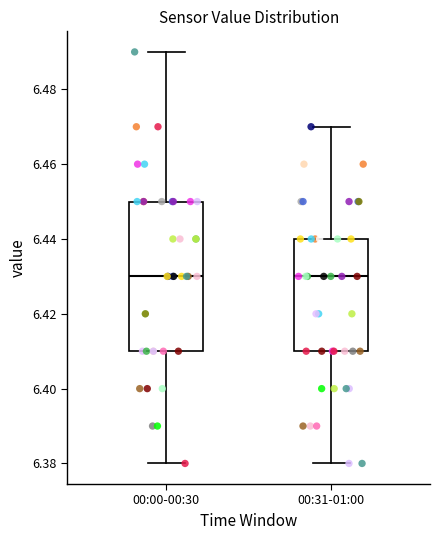

Reading left to right, read every box against the y-axis: the position of its median line, the range the box covers, and the ends of its whiskers. The values are not printed on the chart, so give them approximately, as read against the axis.

00:00-00:30: median 6.43, box 6.41 to 6.45, whiskers 6.38 to 6.49
00:31-01:00: median 6.43, box 6.41 to 6.44, whiskers 6.38 to 6.47